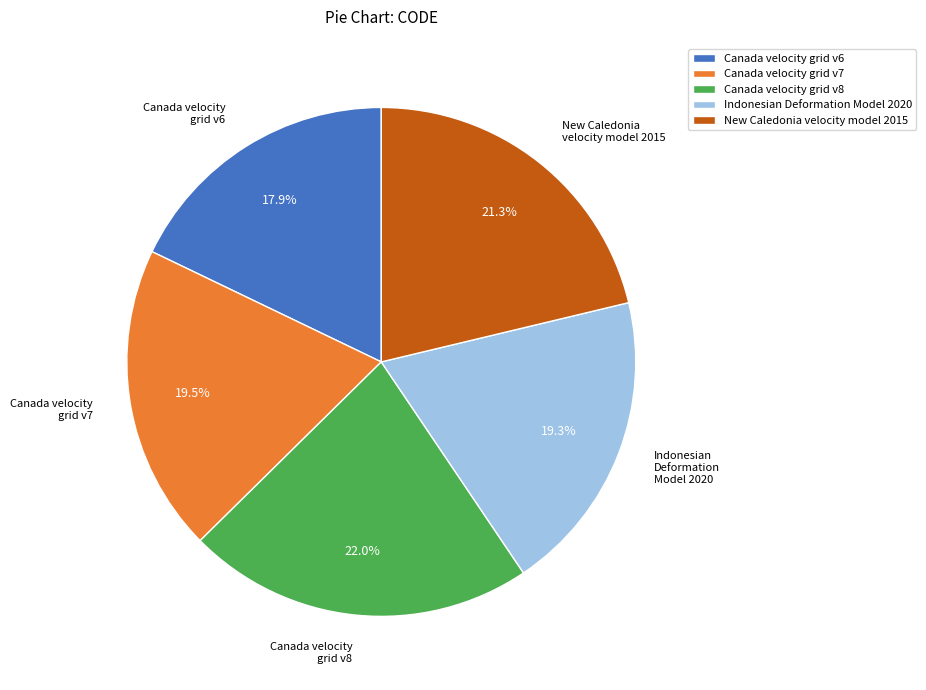

What percentage is NOT represented by Canada velocity grid v7?

80.5%